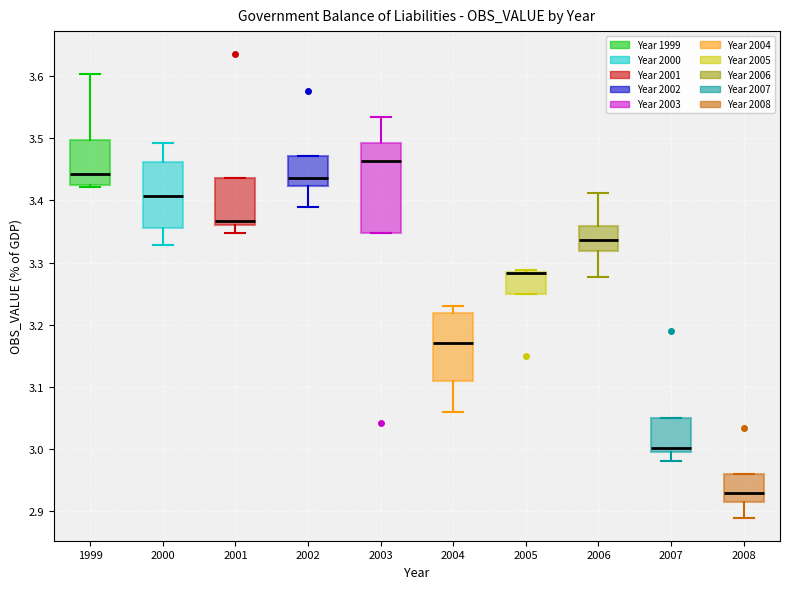

Reading left to right, transcribe this box plot: for each box, give where its median line is, the range the box spans, and where its two whiskers end, as read against the y-axis. The values are not printed on the chart, so give them approximately, as read against the axis.

1999: median 3.44, box 3.42 to 3.50, whiskers 3.42 to 3.60
2000: median 3.41, box 3.36 to 3.46, whiskers 3.33 to 3.49
2001: median 3.37, box 3.36 to 3.44, whiskers 3.35 to 3.44
2002: median 3.44, box 3.42 to 3.47, whiskers 3.39 to 3.47
2003: median 3.46, box 3.35 to 3.49, whiskers 3.35 to 3.54
2004: median 3.17, box 3.11 to 3.22, whiskers 3.06 to 3.23
2005: median 3.28 (drawn on the box's upper edge), box 3.25 to 3.29, whiskers 3.25 to 3.29
2006: median 3.34, box 3.32 to 3.36, whiskers 3.28 to 3.41
2007: median 3.00, box 2.99 to 3.05, whiskers 2.98 to 3.05
2008: median 2.93, box 2.91 to 2.96, whiskers 2.89 to 2.96